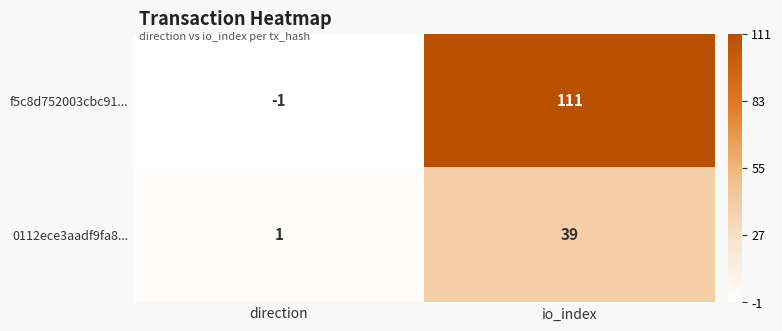

Read the 0112ece3aadf9fa8... value at io_index, to the nearest 5.

40